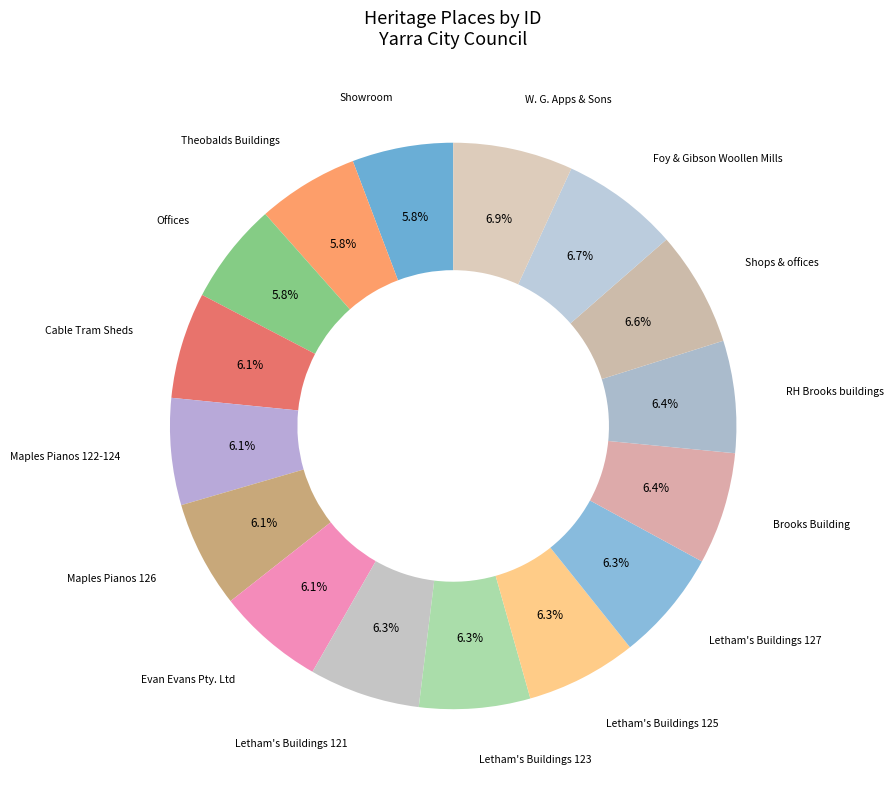

Which category has the smallest portion of the pie?

Showroom